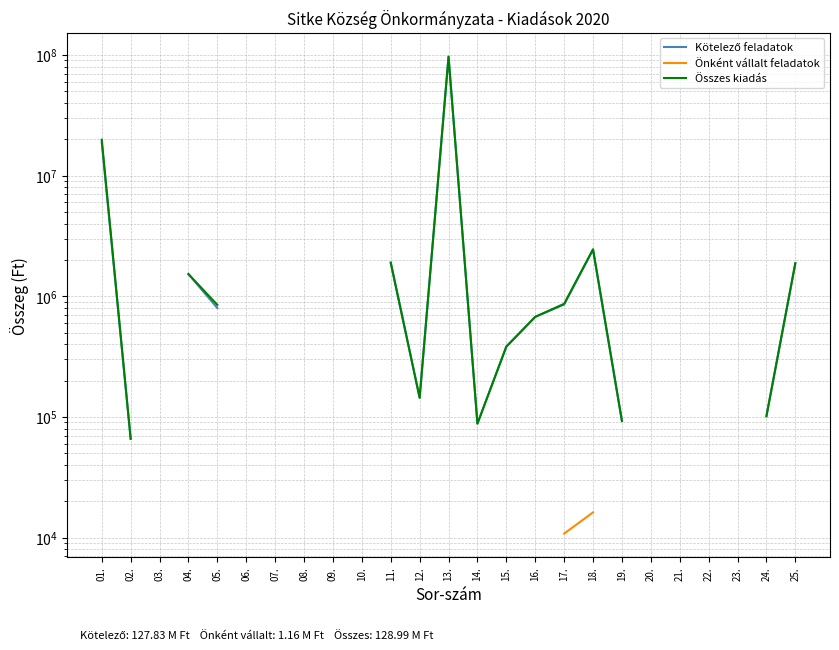

True or false: Összes kiadás and Önként vállalt feladatok intersect in this chart.

False